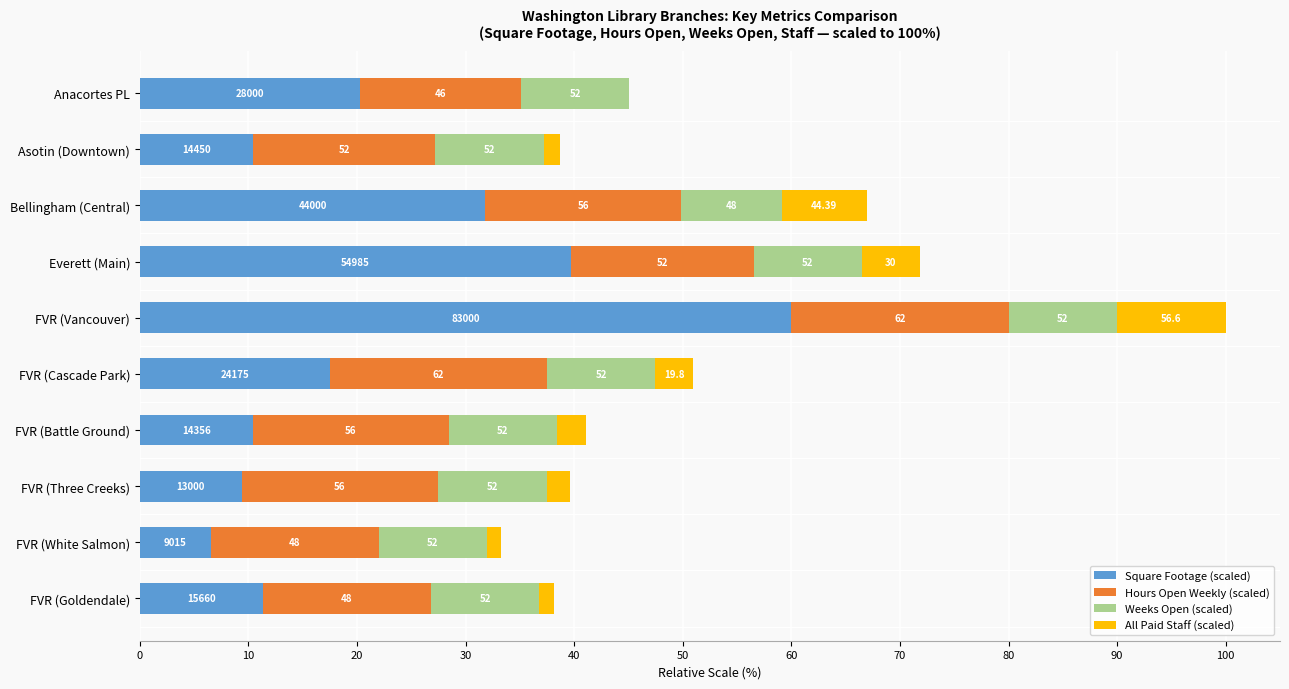

What is the average value of the Square Footage (scaled) series?

21.7